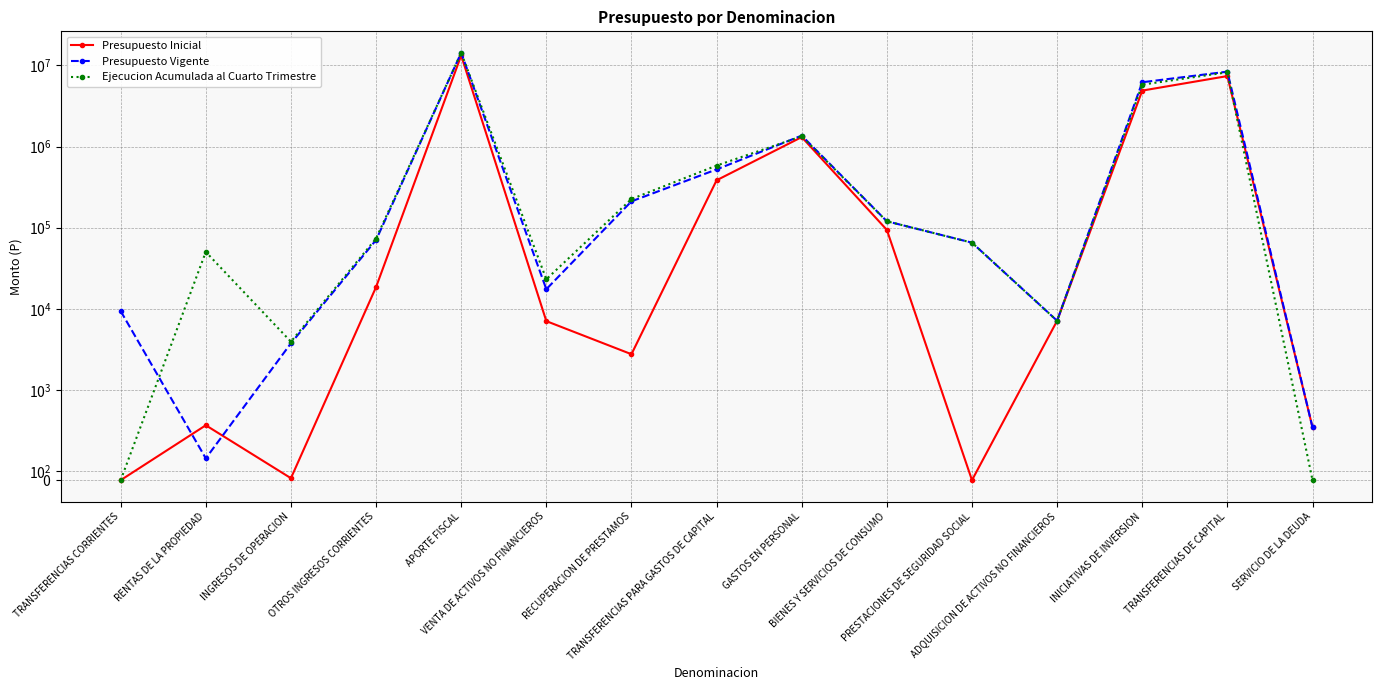

What position from the left is APORTE FISCAL?

5